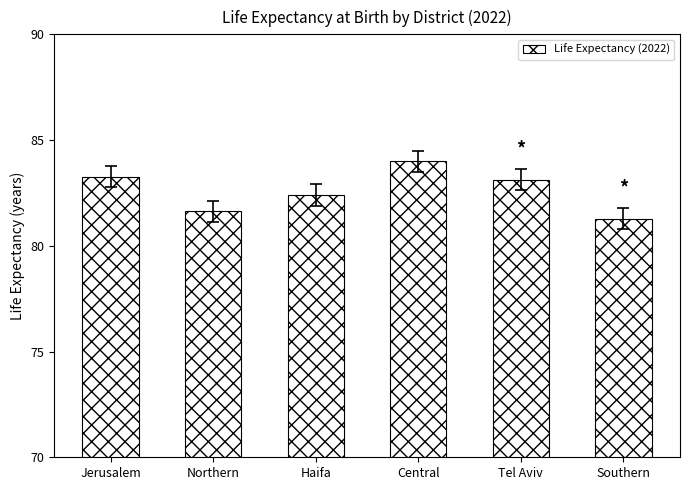

What is the sum of all values?

495.7